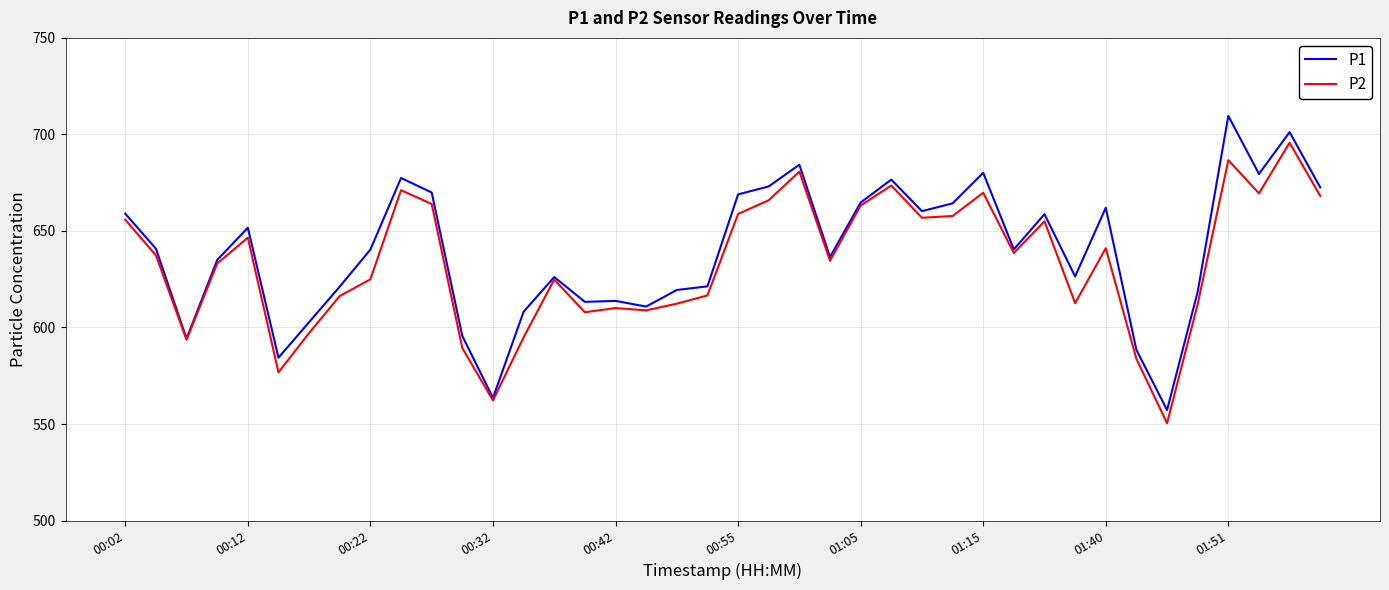

Rank the series by their maximum value, from highest to lowest.

P1, P2